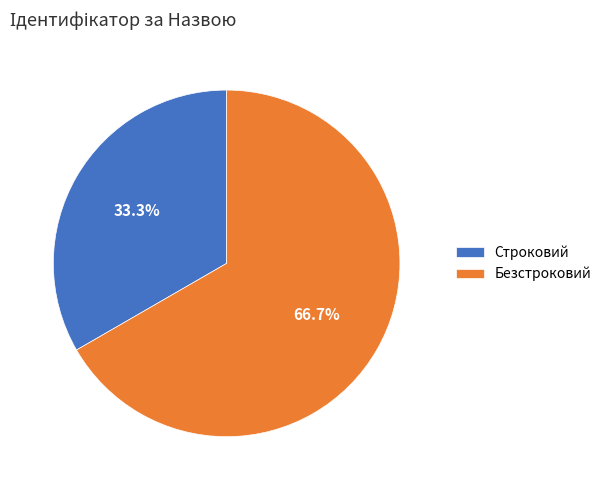

Is it true that Безстроковий is 74% of the pie?

False